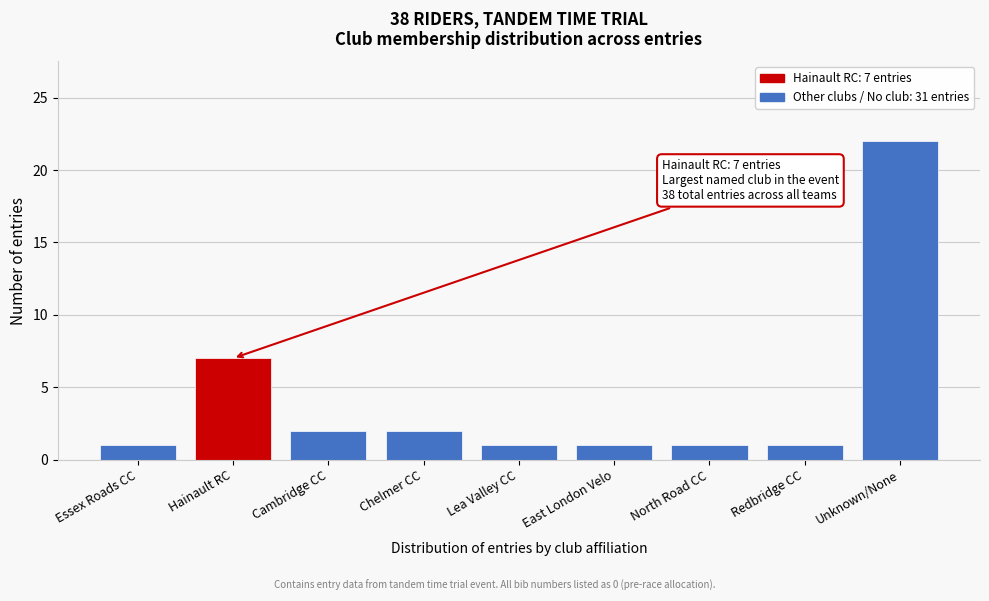

Reading left to right, transcribe all the data shown in this chart.

Essex Roads CC=1	Hainault RC=7	Cambridge CC=2	Chelmer CC=2	Lea Valley CC=1	East London Velo=1	North Road CC=1	Redbridge CC=1	Unknown/None=22